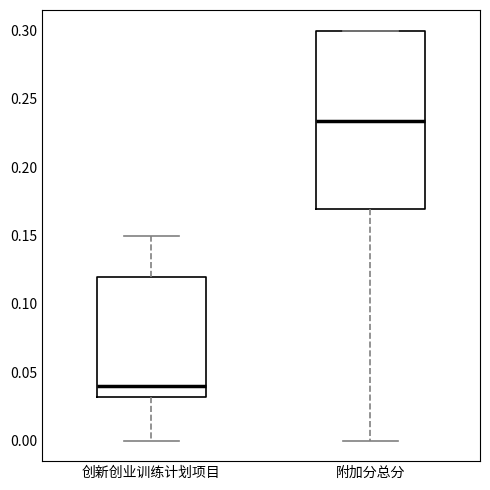

Reading left to right, transcribe this box plot: for each box, give where its median line is, the range the box spans, and where its two whiskers end, as read against the y-axis. The values are not printed on the chart, so give them approximately, as read against the axis.

创新创业训练计划项目: median 0.040, box 0.030 to 0.120, whiskers 0.000 to 0.150
附加分总分: median 0.235, box 0.170 to 0.300, whiskers 0.000 to 0.300